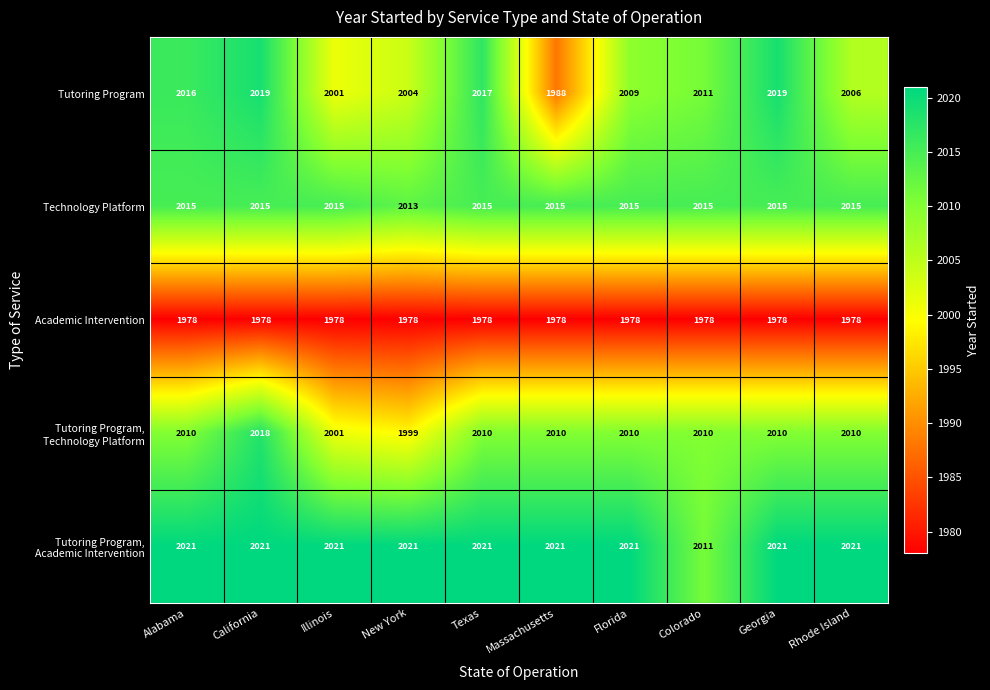

Which series changed the most between Alabama and New York?

Tutoring Program